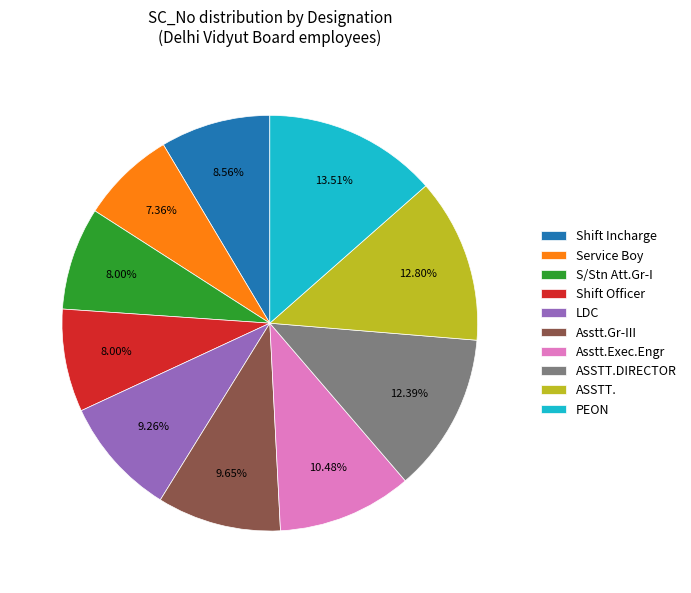

How many segments does this pie chart have?

10